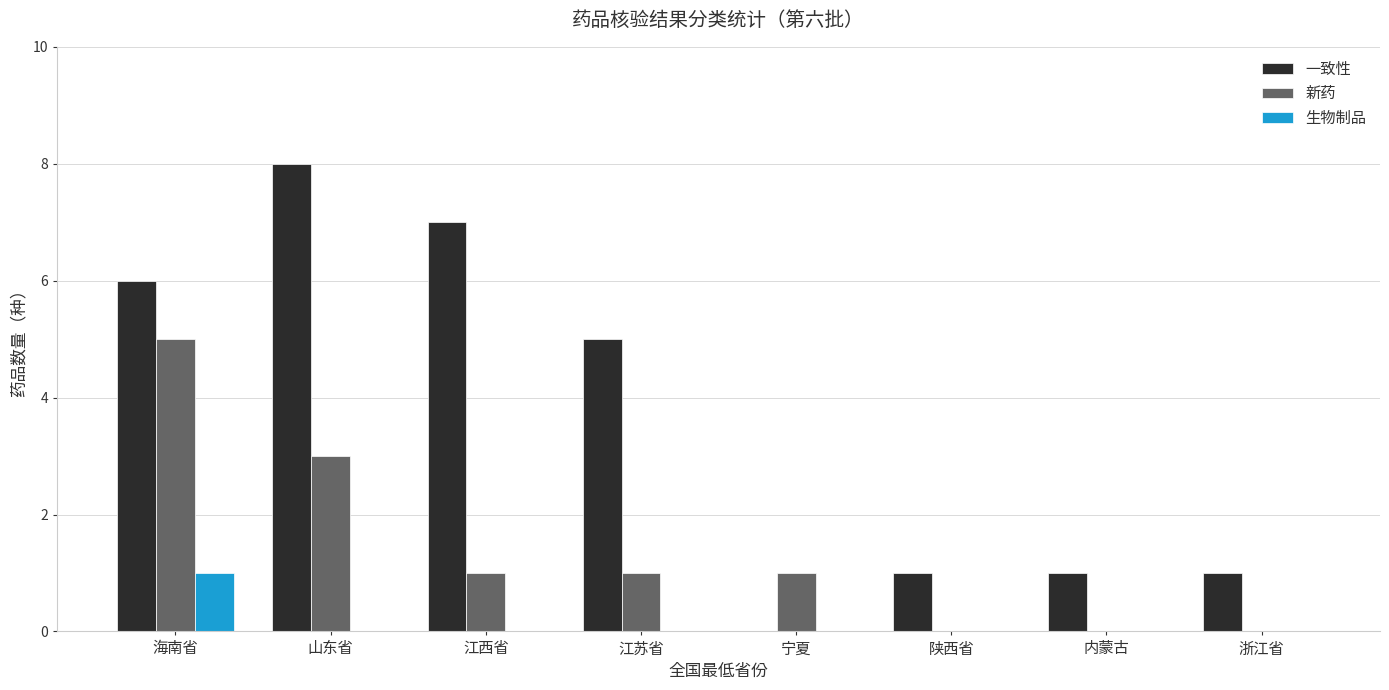

How many series are shown in this chart?

3